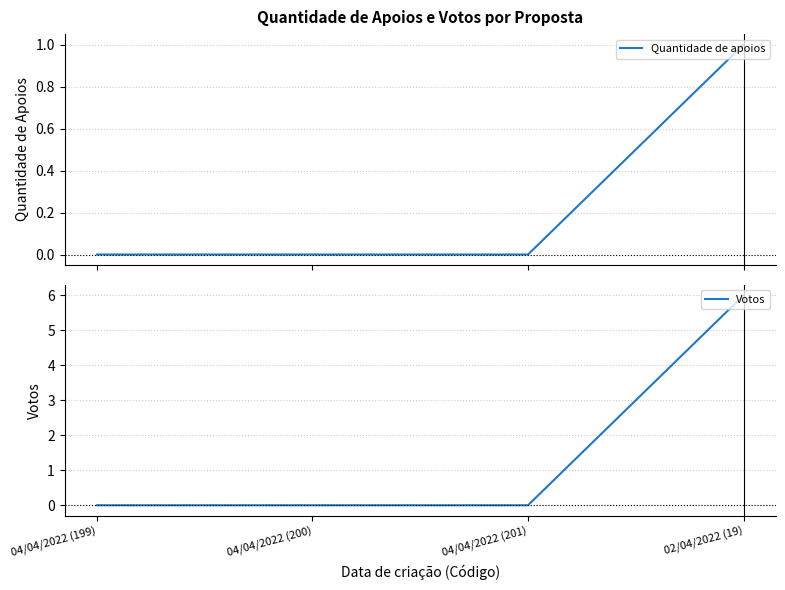

Rank the series by their average value, from lowest to highest.

Quantidade de apoios, Votos